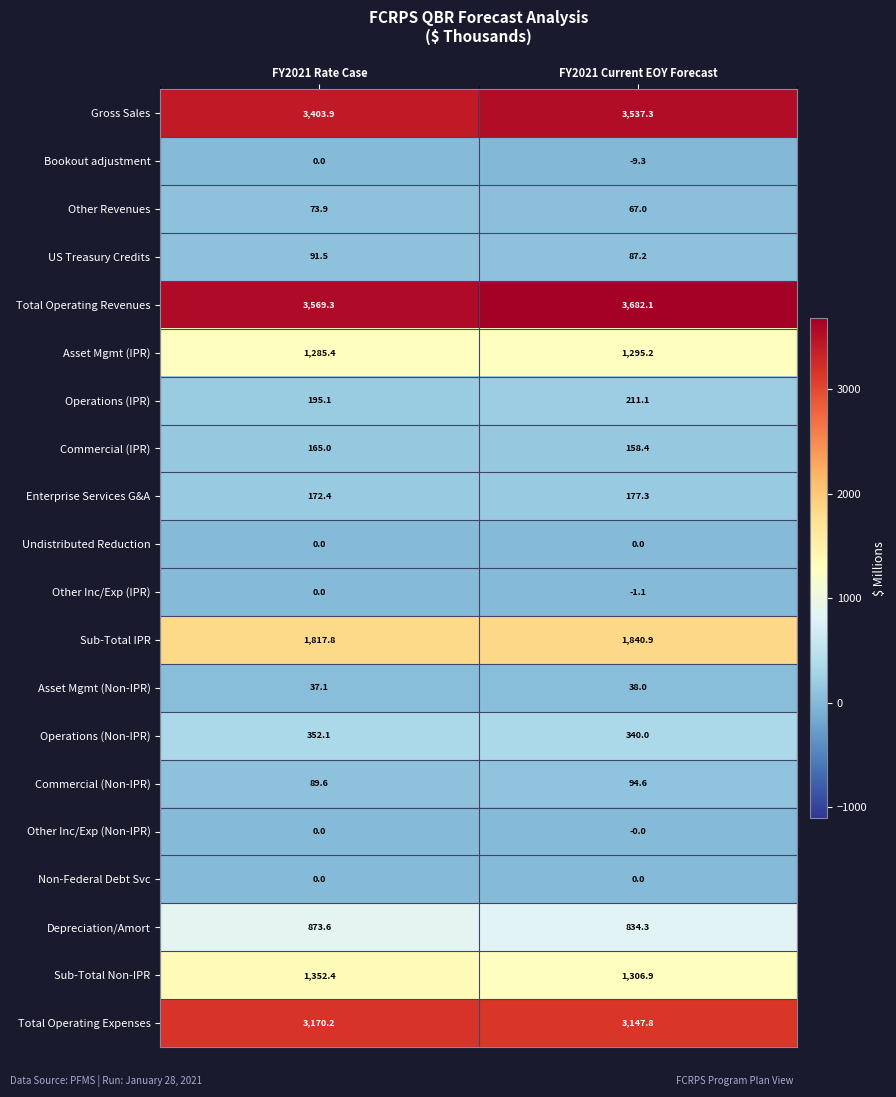

What is the difference between the highest and lowest values at FY2021 Rate Case?

3569.3